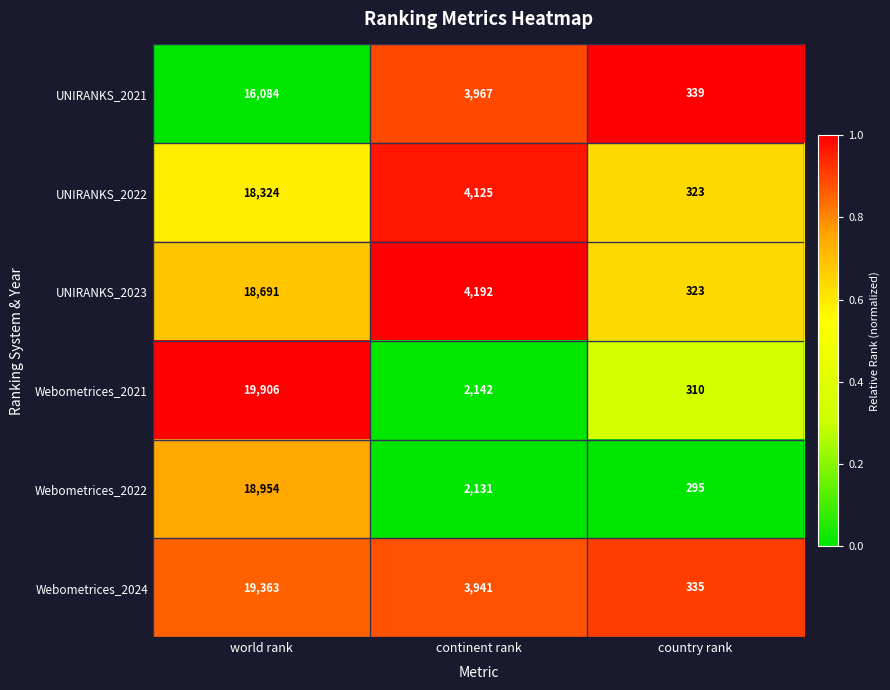

At which category is the sum across all series the highest?

world rank